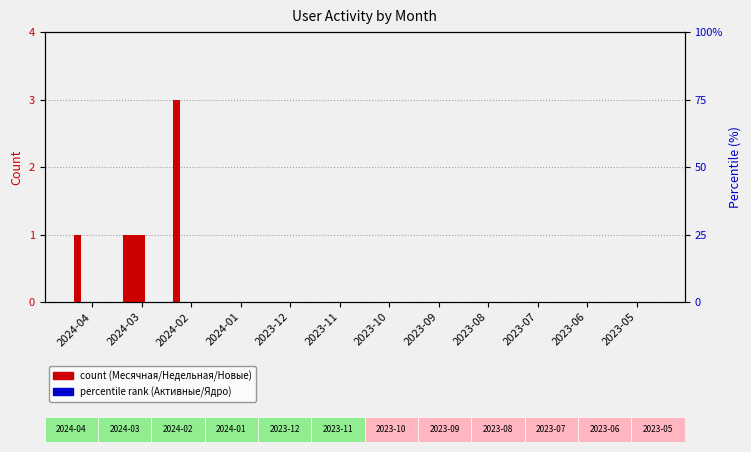

At how many categories does at least one series exceed 0?

3